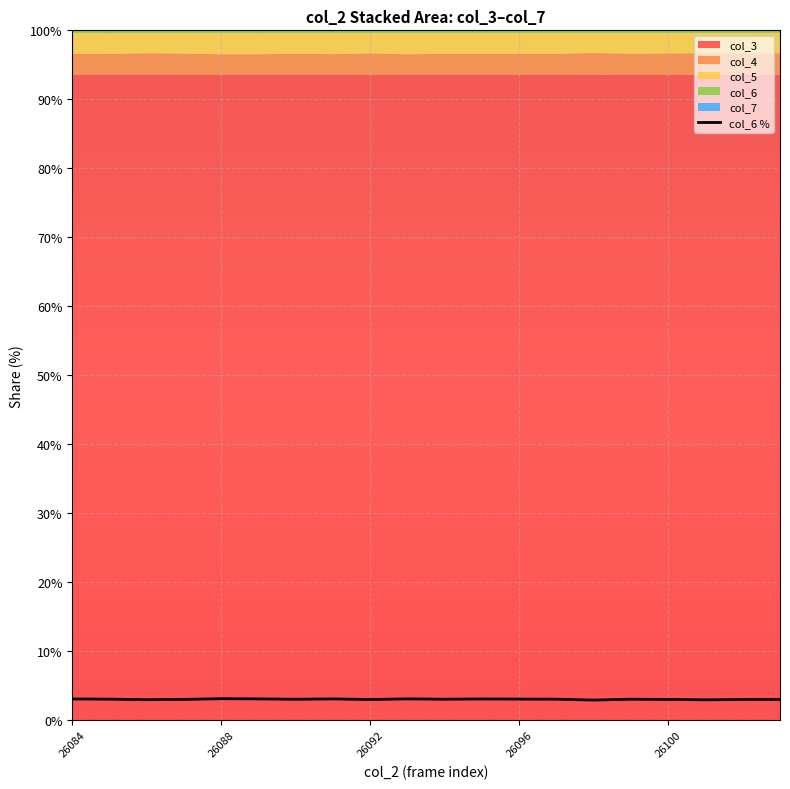

What is the difference between the second highest and second lowest values?

0.1